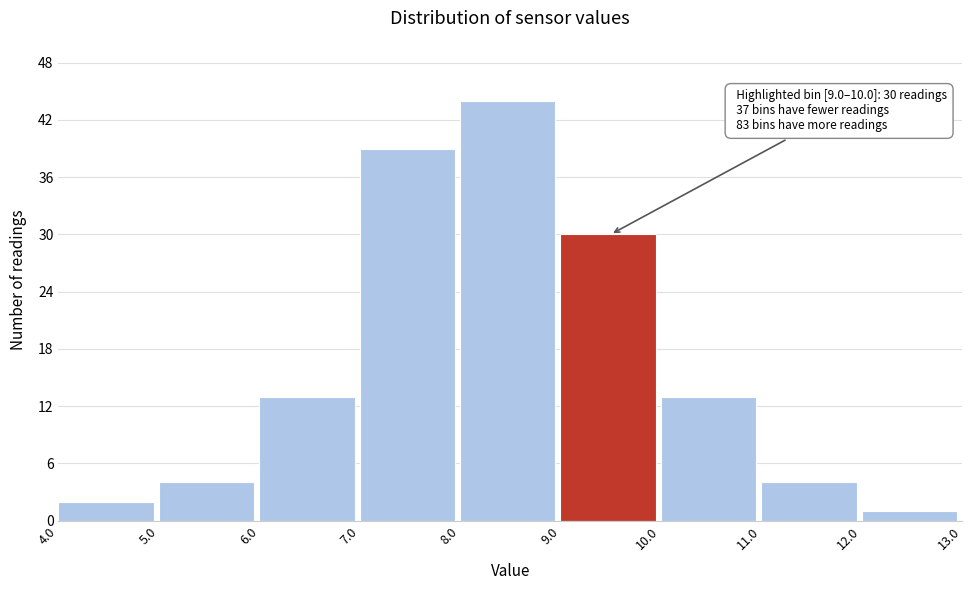

Over which range of the x-axis is the bar tallest?

8.0 to 9.0